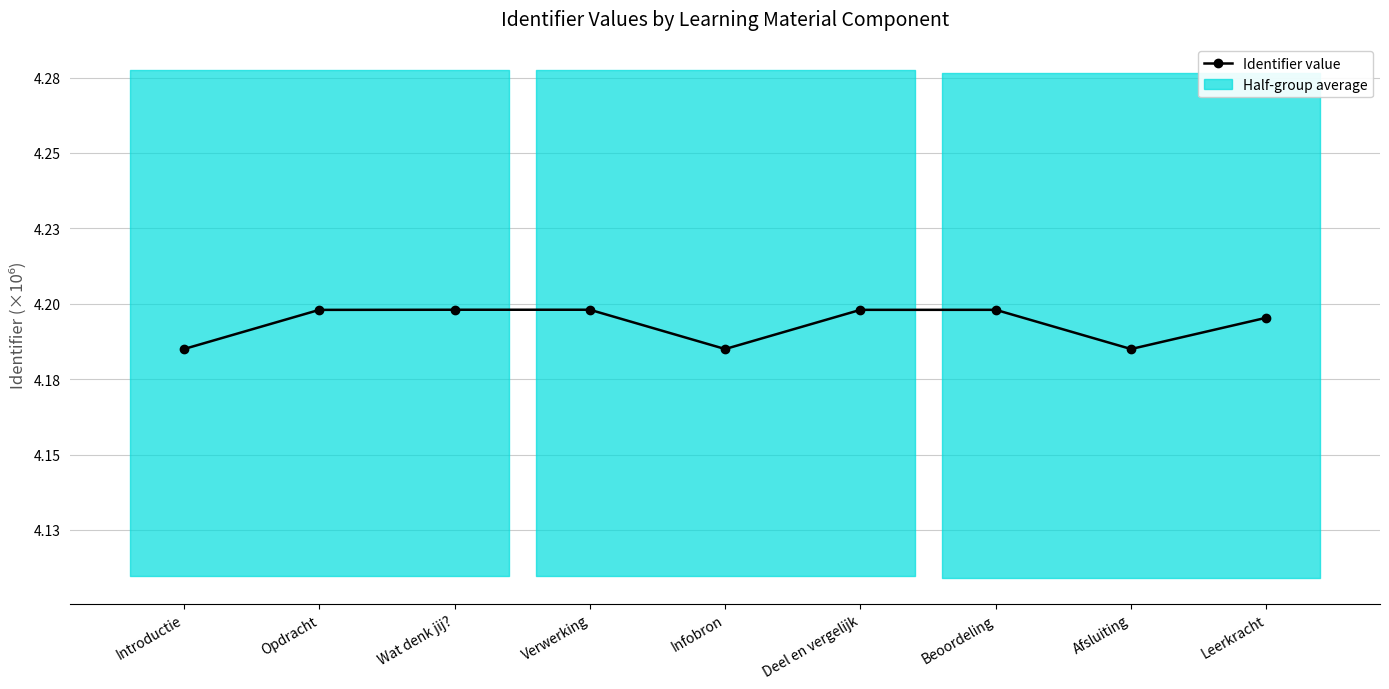

How many lines are shown in the chart?

1